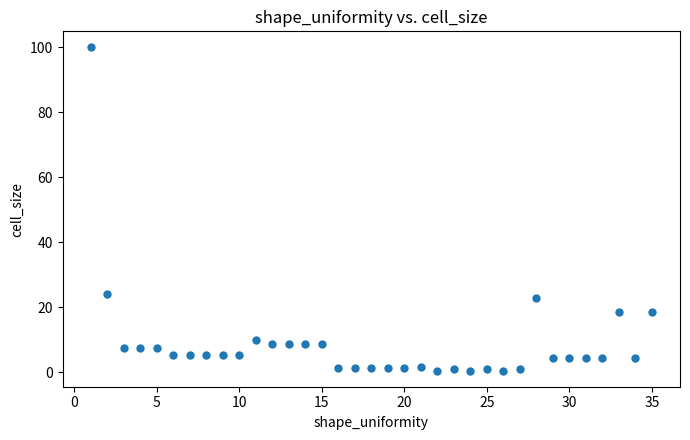

What is the range of Y values (max minus min)?

99.5